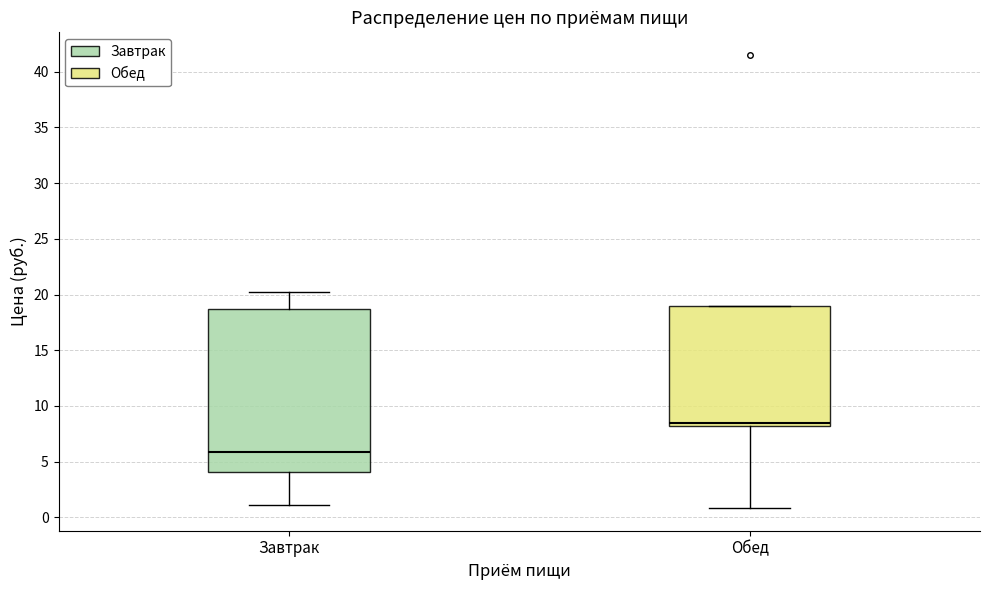

Where is the upper edge of the box for Обед on the y-axis? The values are not printed on the chart, so give them approximately, as read against the axis.

19.0